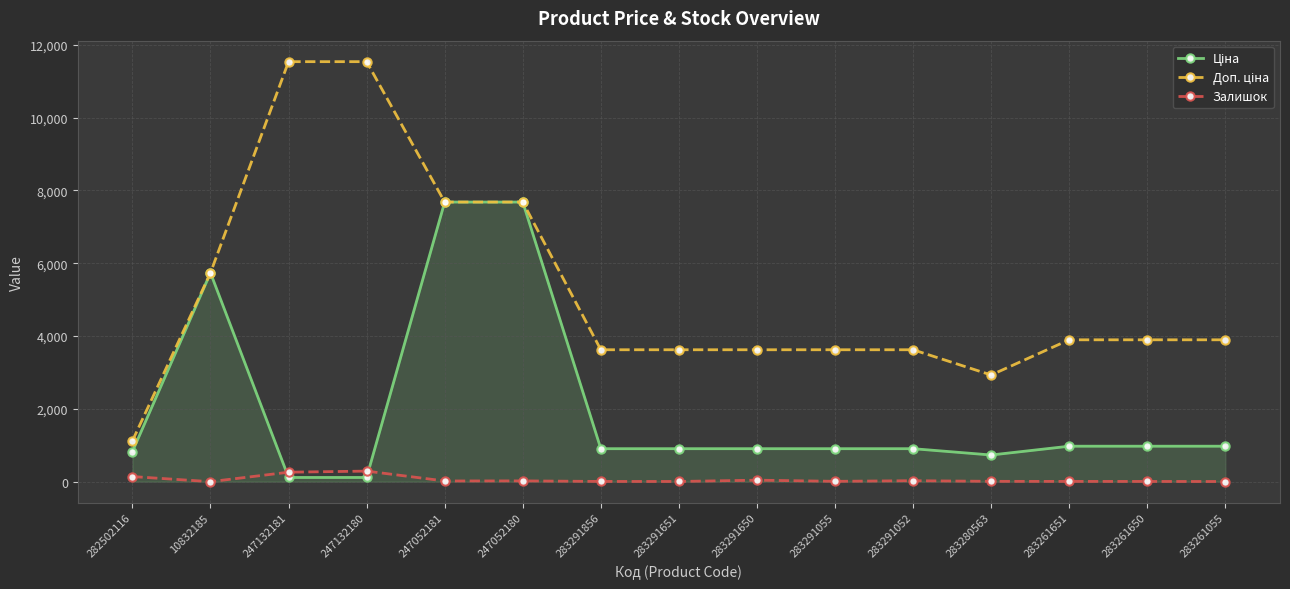

What is the greatest value displayed?

11537.0